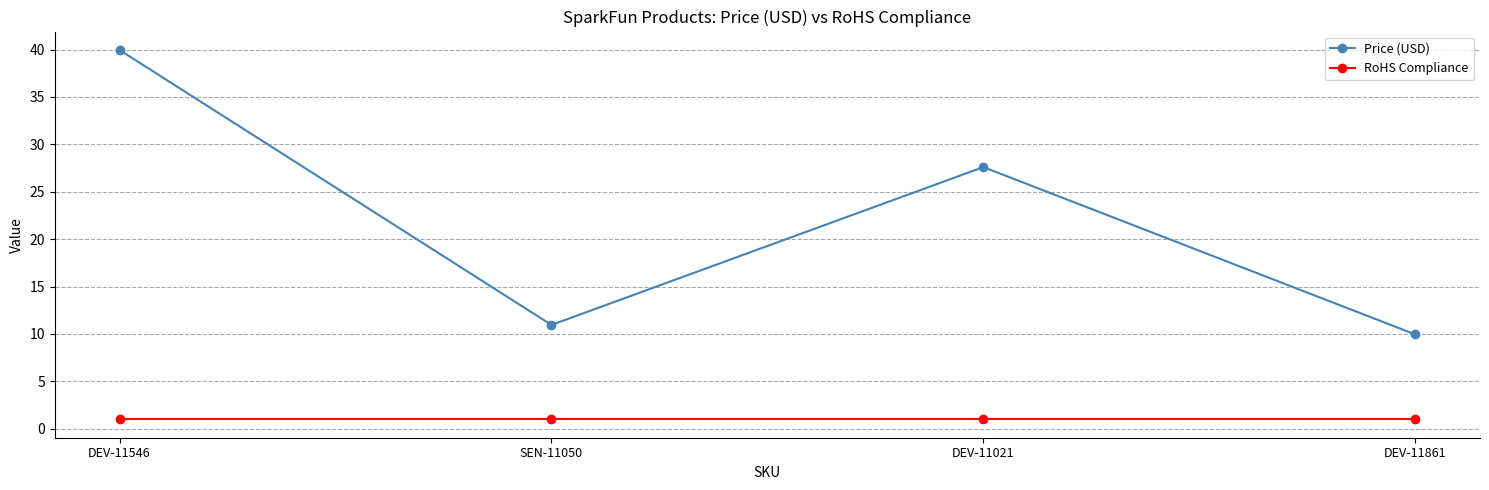

Is the value of RoHS Compliance at DEV-11021 greater than the value of Price (USD) at DEV-11546?

No